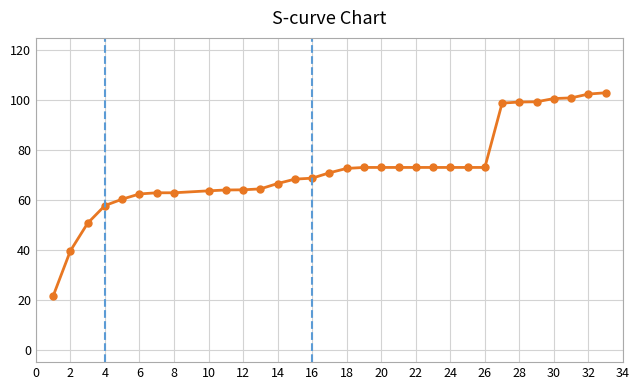

What is the difference between the maximum and minimum values?

81.5